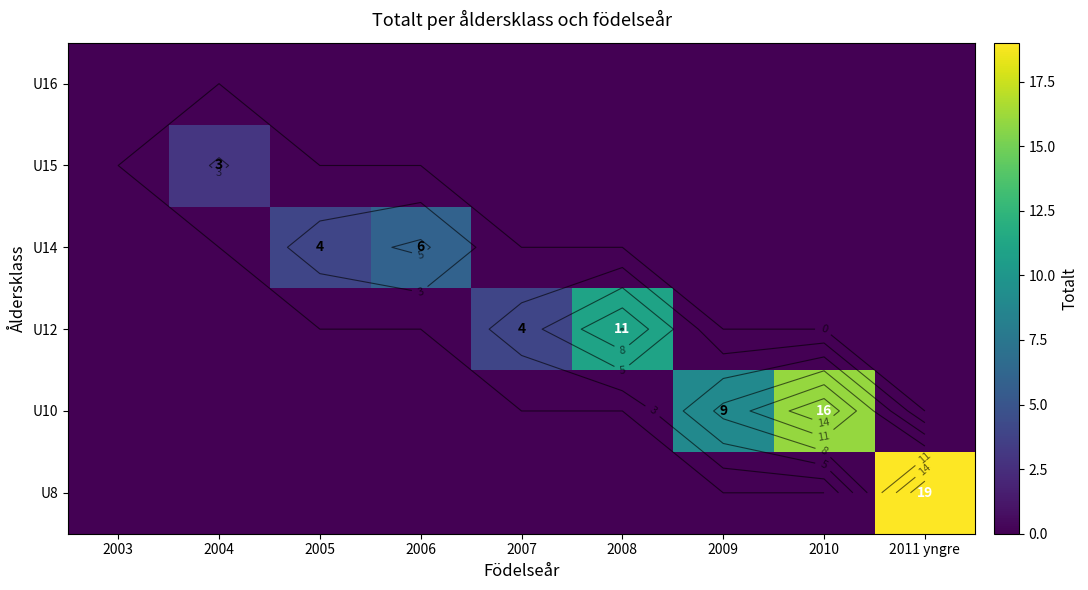

What is the difference between the maximum and second lowest values in the U14 series?

6